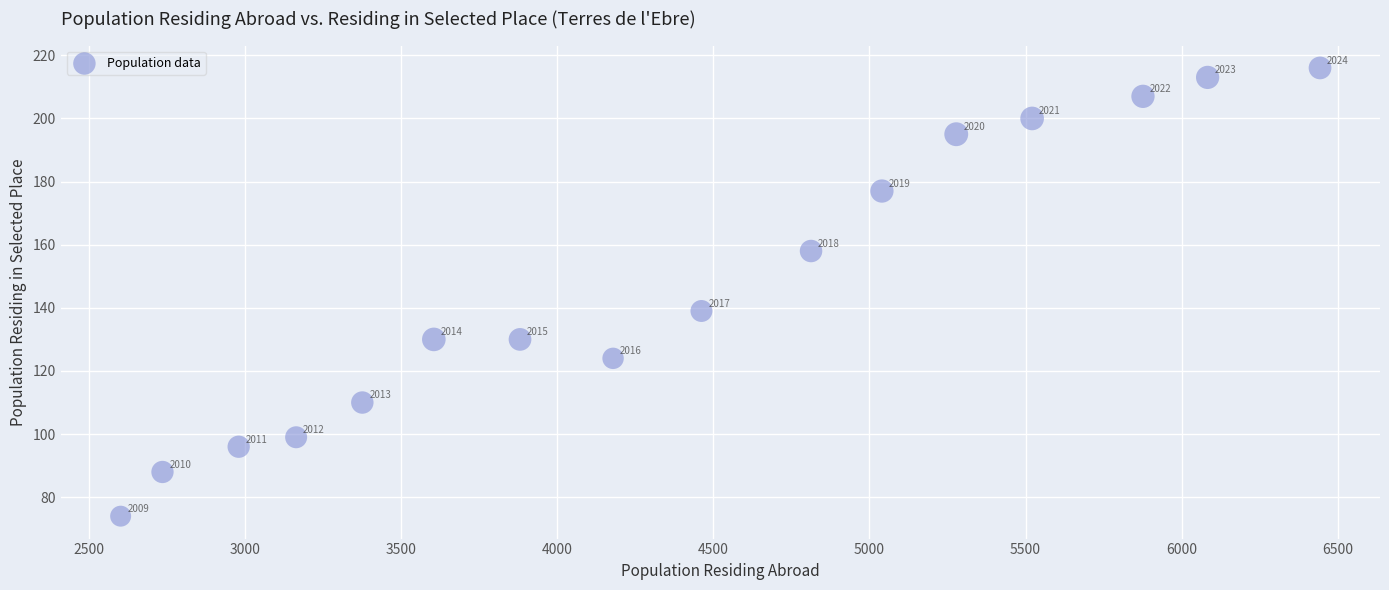

What Y value in the scatter plot is closest to 145?

139